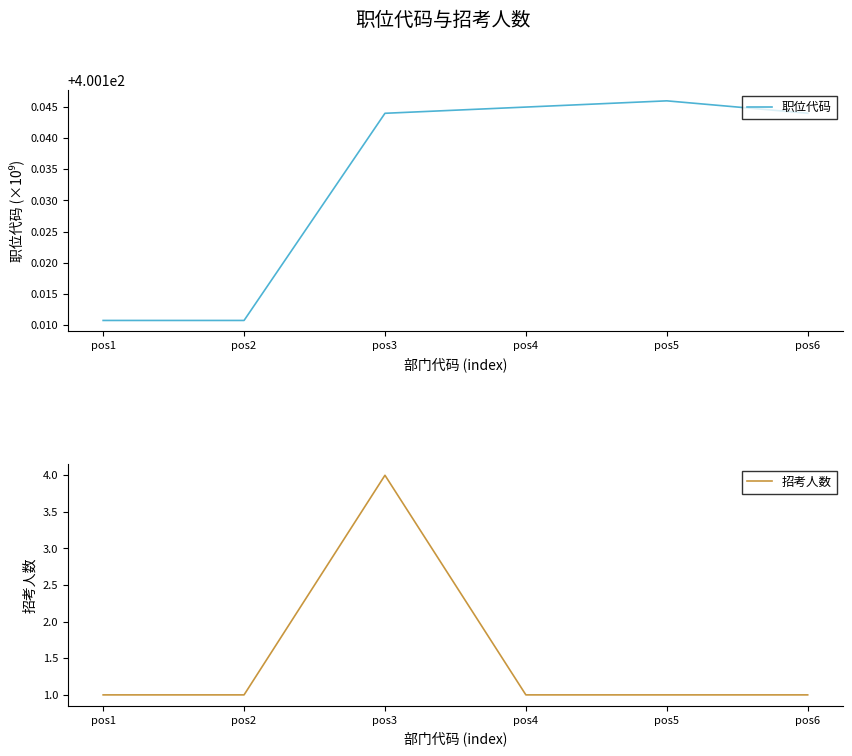

Where is the first local maximum for 职位代码?

pos5